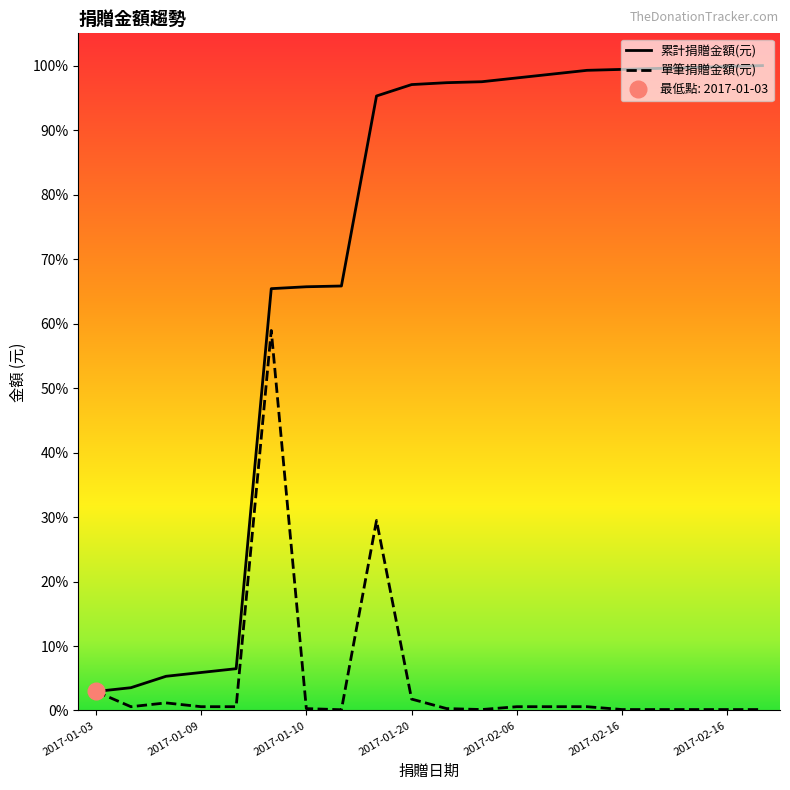

Which series has the largest total across all categories?

累計捐贈金額(元)